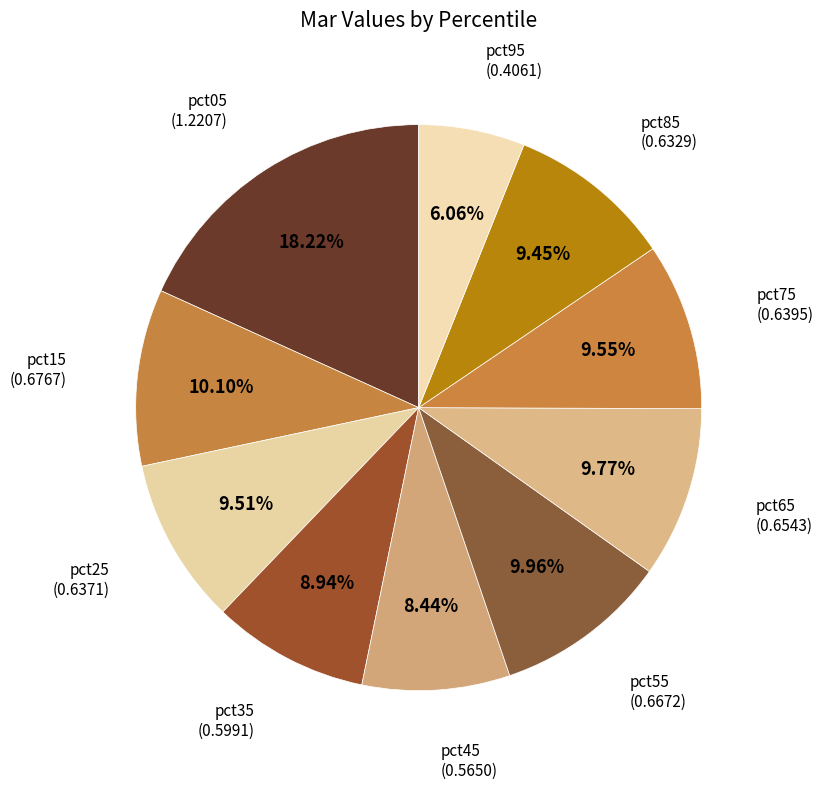

Count the number of slices in the pie.

10